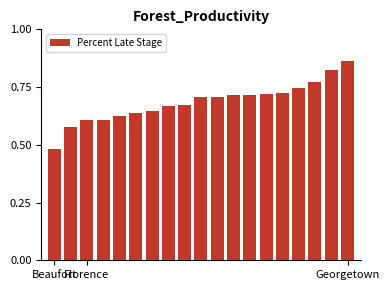

What is the sum of all values?

13.0